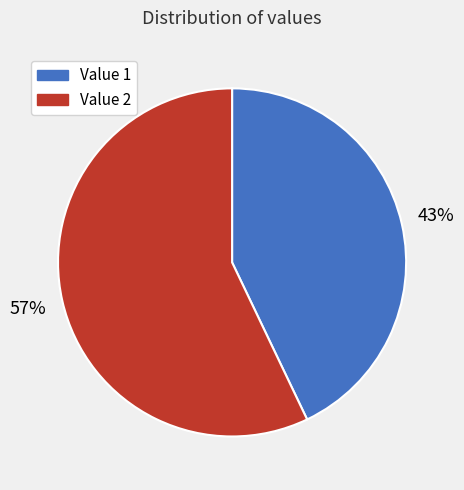

Count the number of slices in the pie.

2